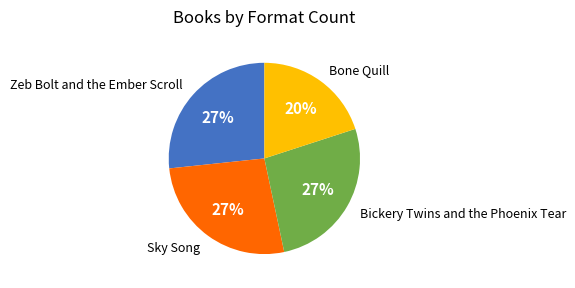

To the nearest percent, what is the average slice percentage?

25%